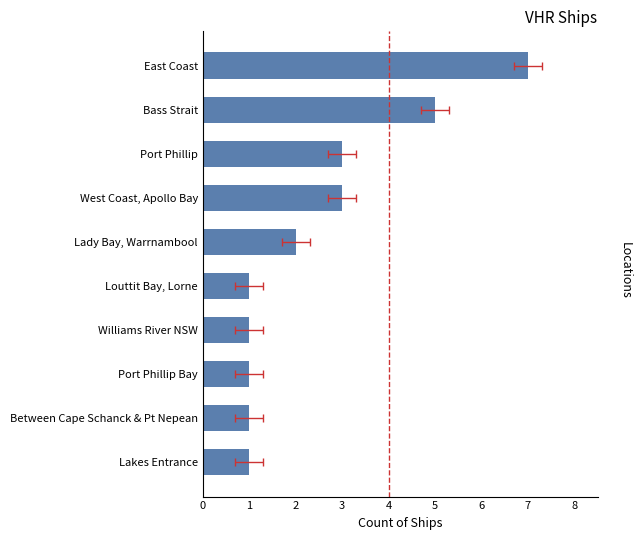

Reading left to right, extract all data points from this chart.

1	1	1	1	1	2	3	3	5	7